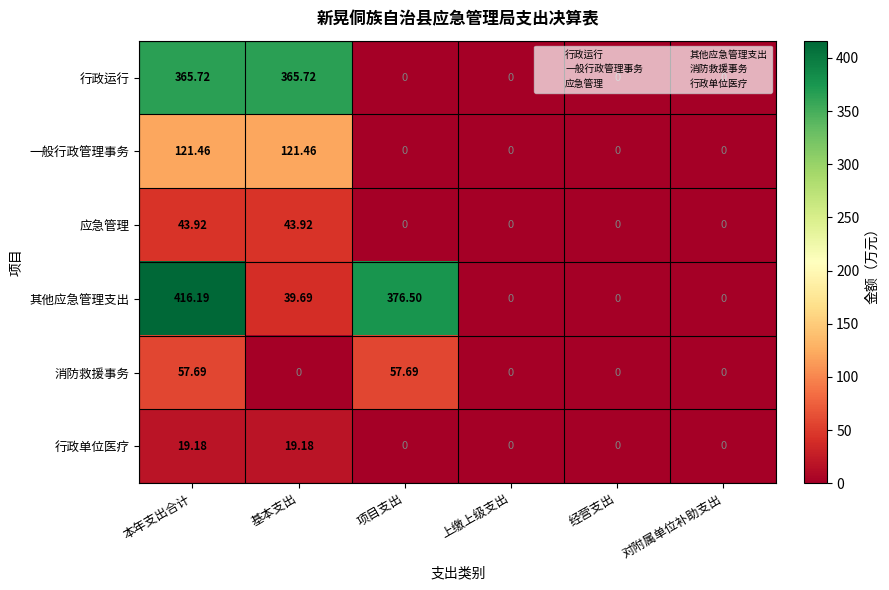

Which series has the widest spread of values?

其他应急管理支出